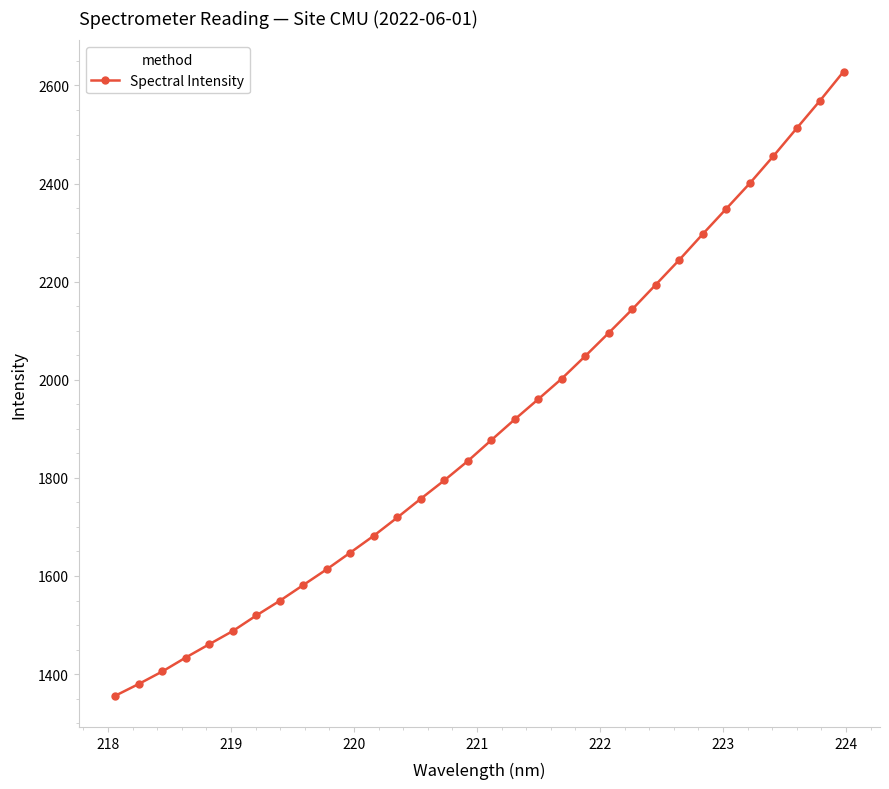

Does the chart have visible grid lines?

No